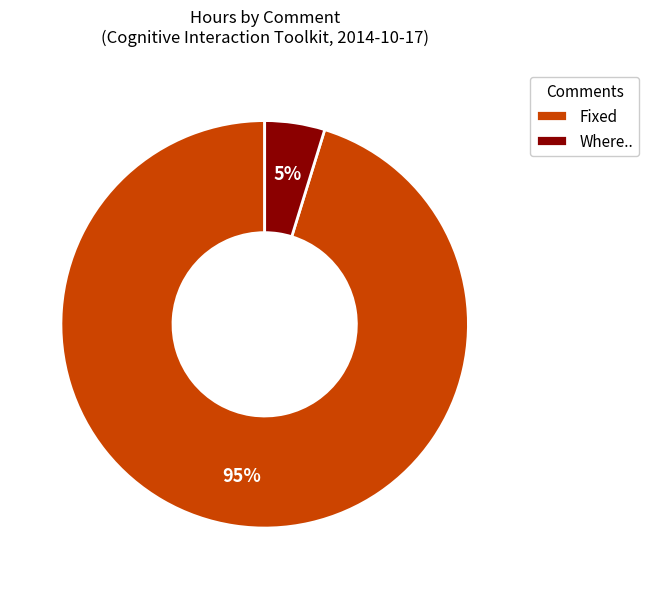

To the nearest percent, what percentage of the pie is Fixed?

95%